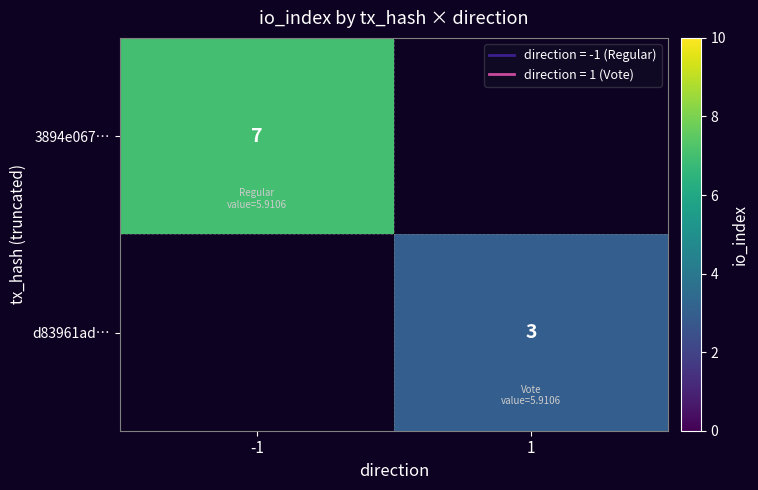

True or false: 3894e067… has a value of 12 at -1.

False